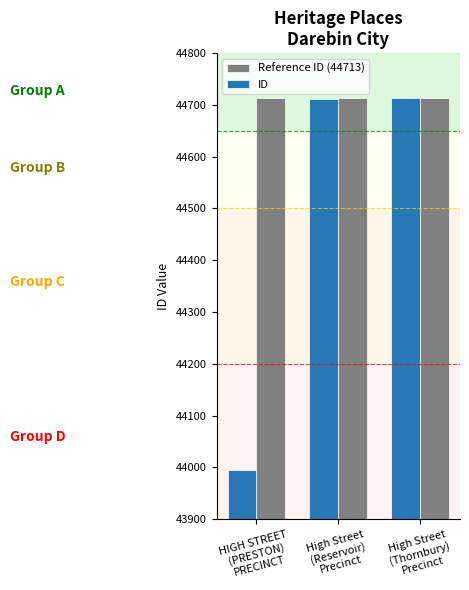

Which series has the largest range (max minus min)?

ID